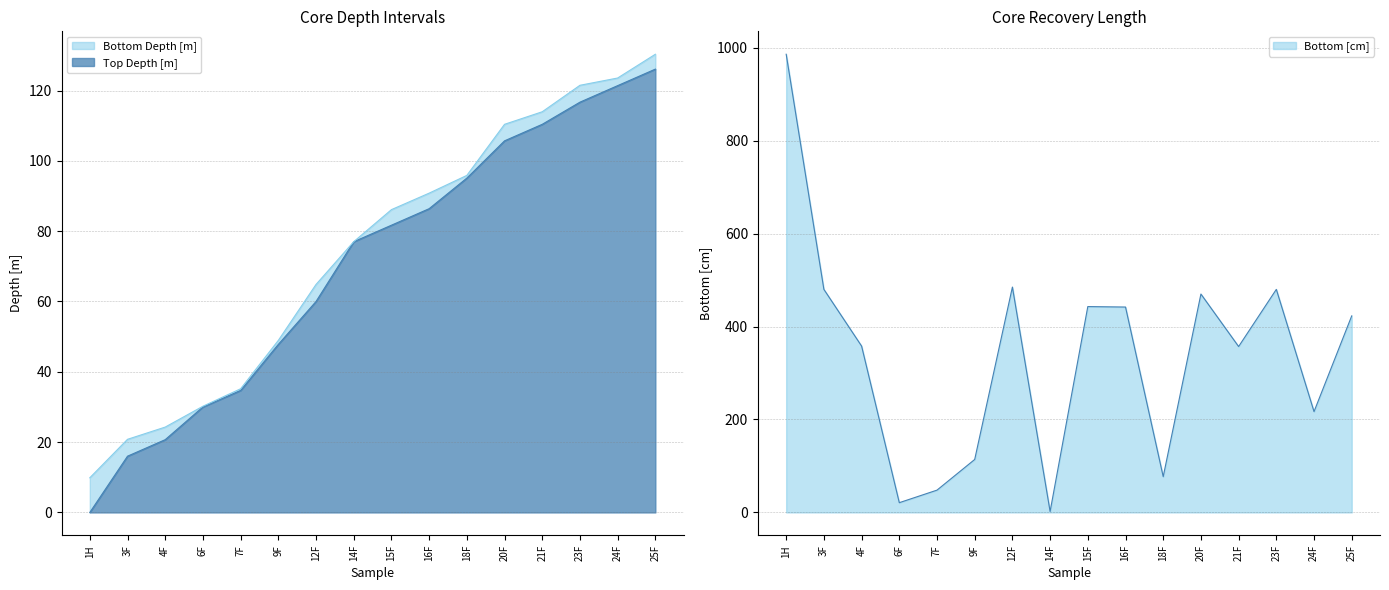

What is the difference between the second highest and minimum values in the Top Depth [m] series?

121.4